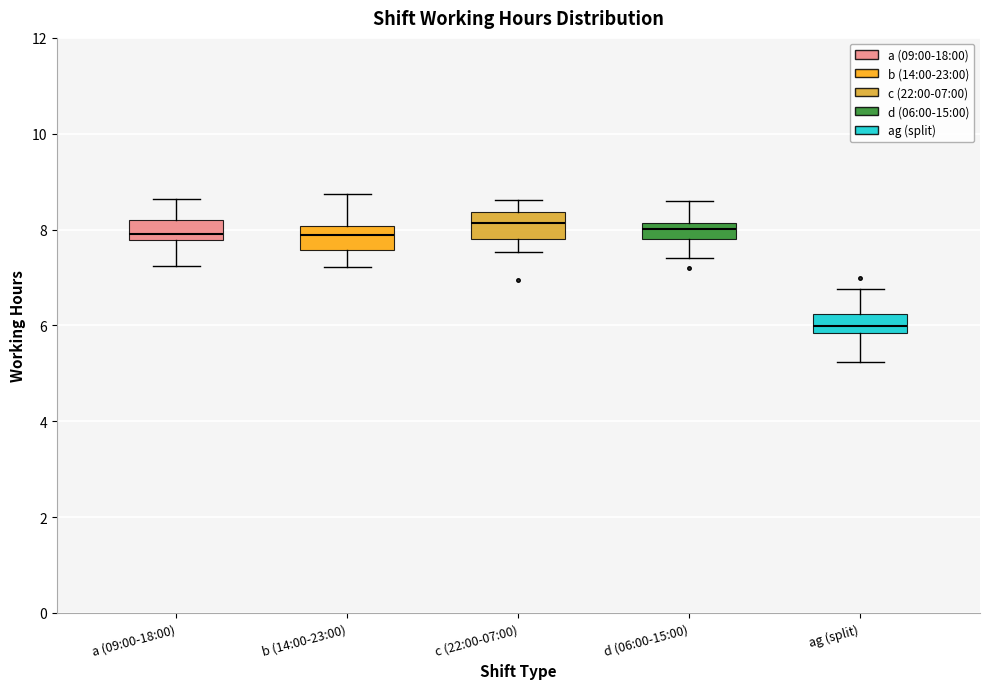

Where does the upper whisker of the box for ag (split) end on the y-axis? The values are not printed on the chart, so give them approximately, as read against the axis.

6.8